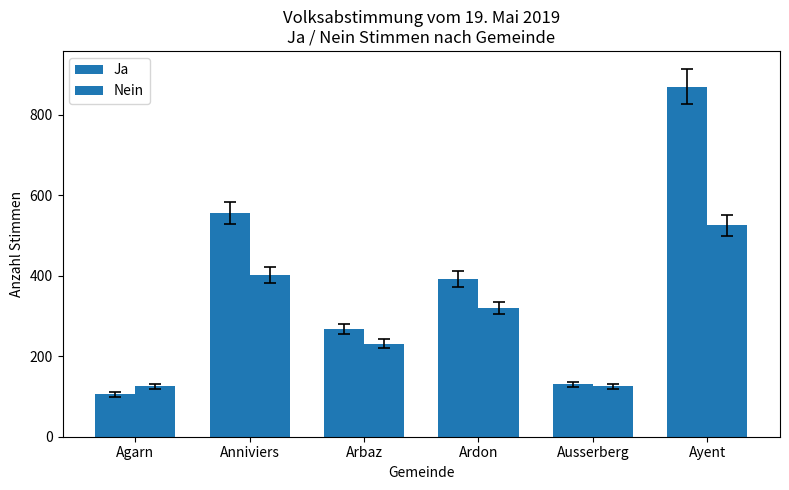

How many data points does each series have?

6